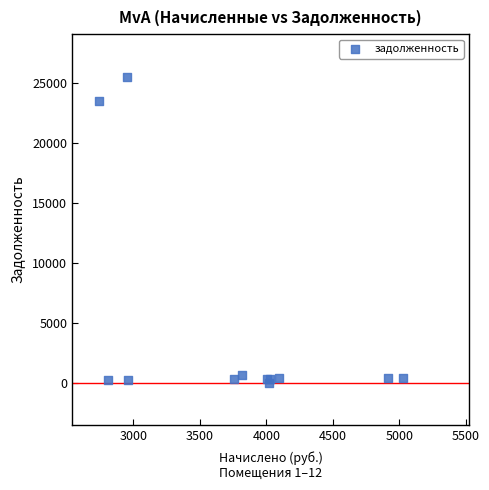

What Y value in the scatter plot is closest to 12771?

23503.6